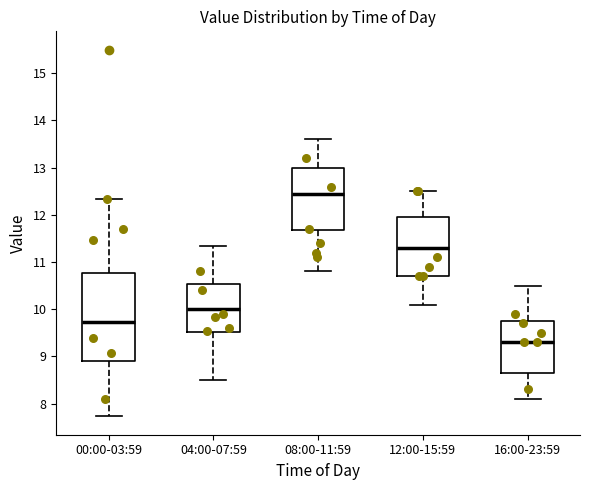

Reading left to right, read every box against the y-axis: the position of its median line, the range the box covers, and the ends of its whiskers. The values are not printed on the chart, so give them approximately, as read against the axis.

00:00-03:59: median 9.7, box 8.9 to 10.8, whiskers 7.7 to 12.3
04:00-07:59: median 10.0, box 9.5 to 10.5, whiskers 8.5 to 11.3
08:00-11:59: median 12.5, box 11.7 to 13.0, whiskers 10.8 to 13.6
12:00-15:59: median 11.3, box 10.7 to 12.0, whiskers 10.1 to 12.5
16:00-23:59: median 9.3, box 8.7 to 9.8, whiskers 8.1 to 10.5